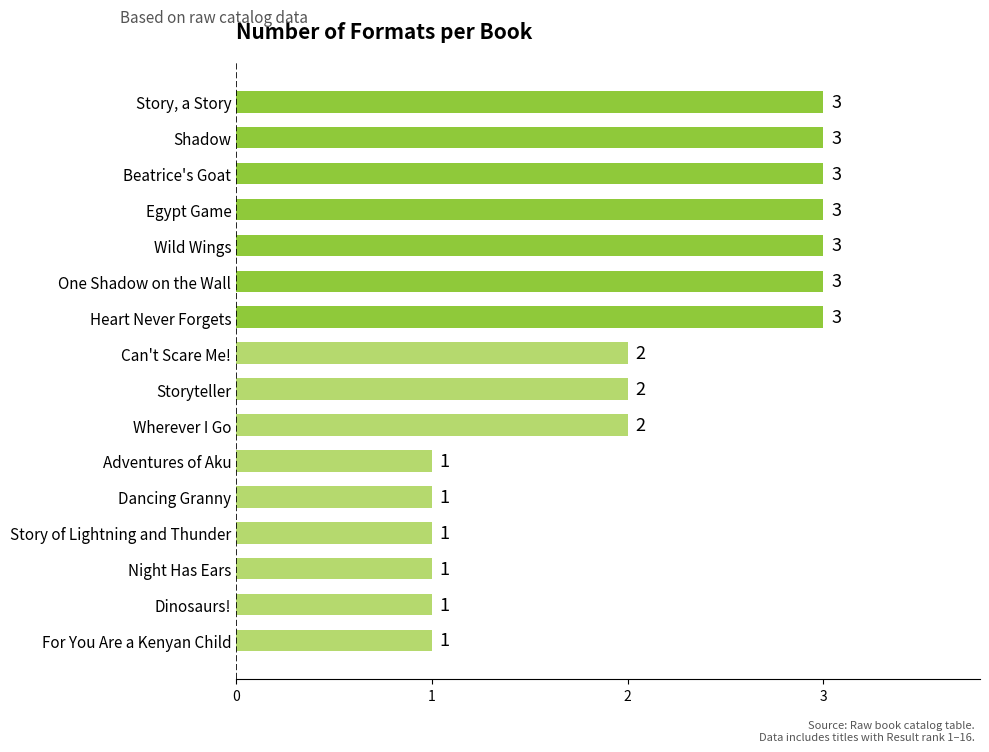

What is the difference between the maximum and minimum values?

2